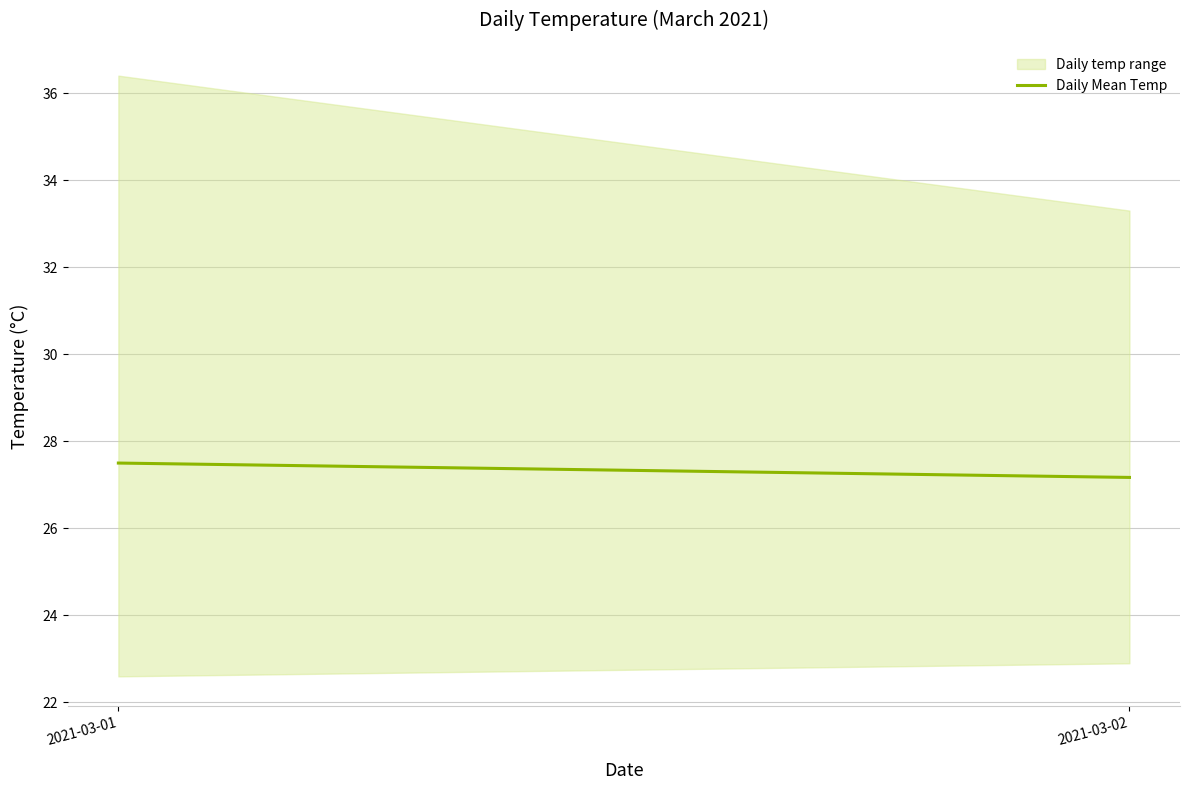

Which label corresponds to the smallest value in the chart?

2021-03-02